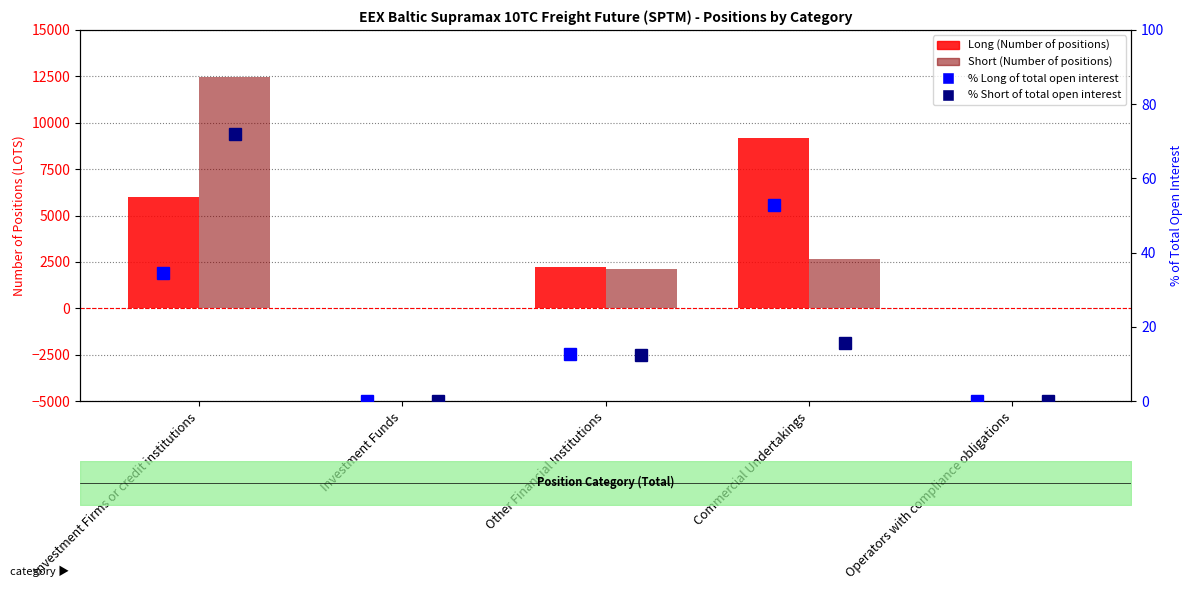

At which category is the sum across all series the highest?

Investment Firms or credit institutions